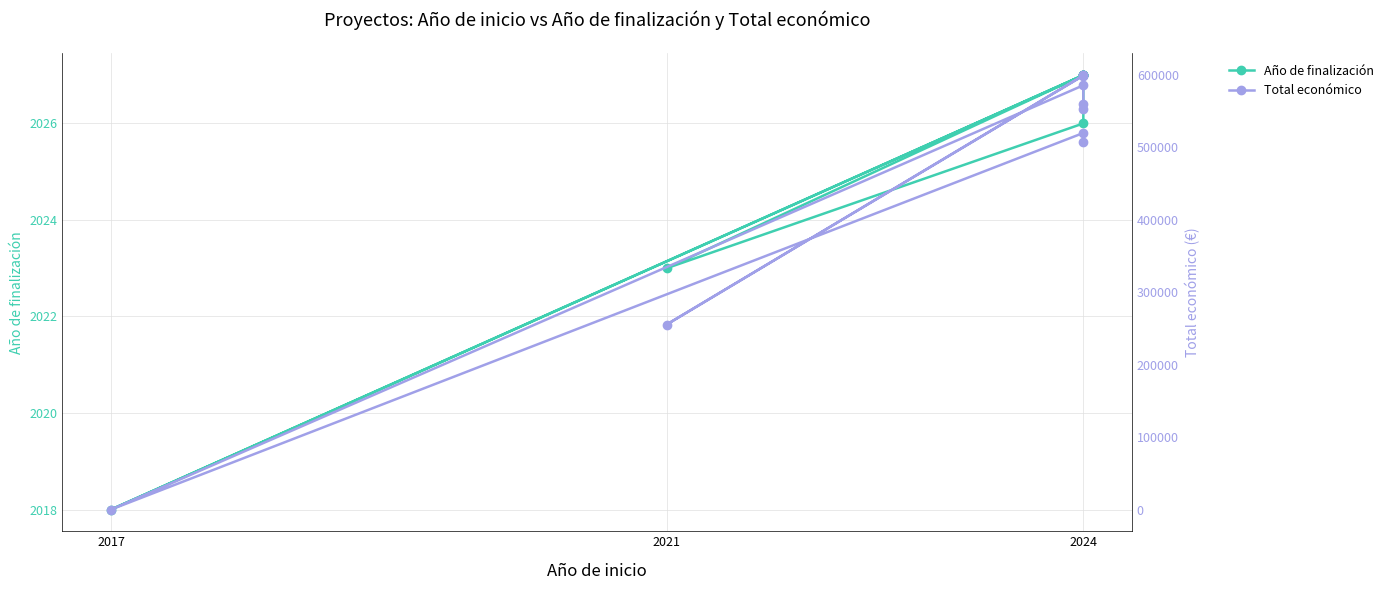

What is the greatest value displayed?

599898